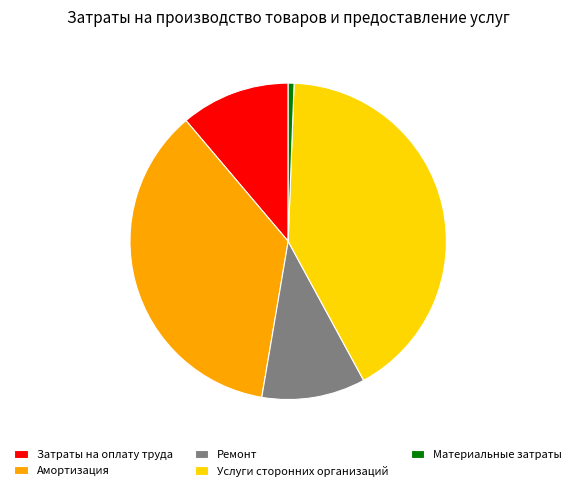

Rank the categories by value from highest to lowest.

Услуги сторонних организаций, Амортизация, Затраты на оплату труда, Ремонт, Материальные затраты